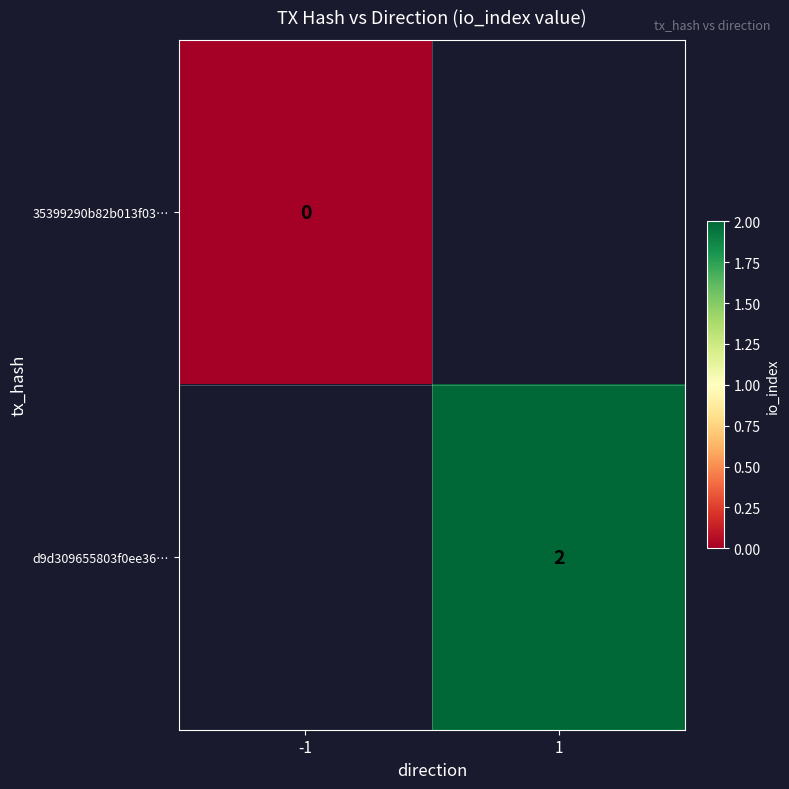

The d9d309655803f0ee36… series shows 2 at 1. True or false?

True